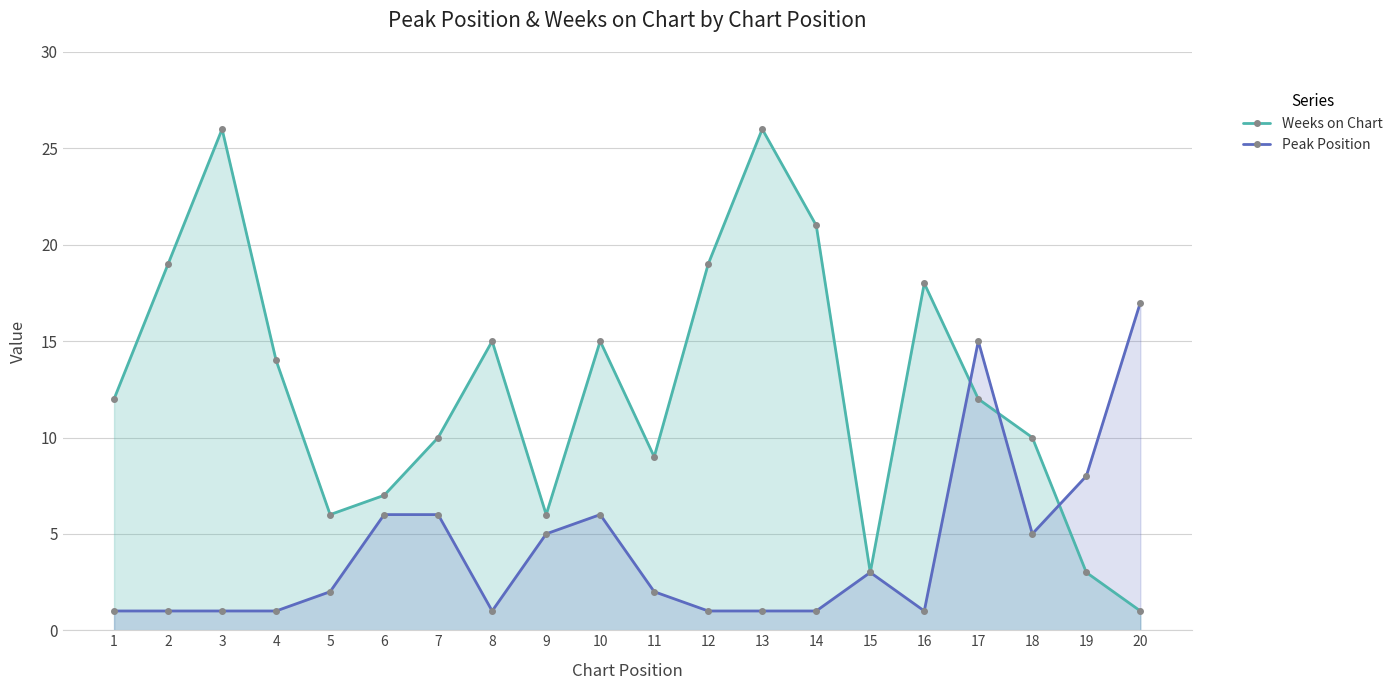

At which label does Peak Position reach its peak?

20